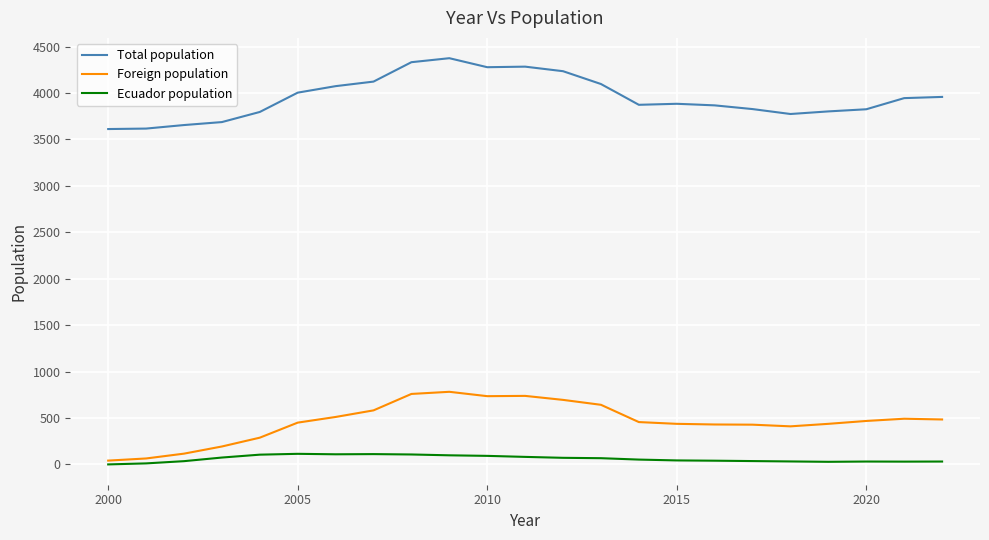

Which series has the largest total across all categories?

Total population